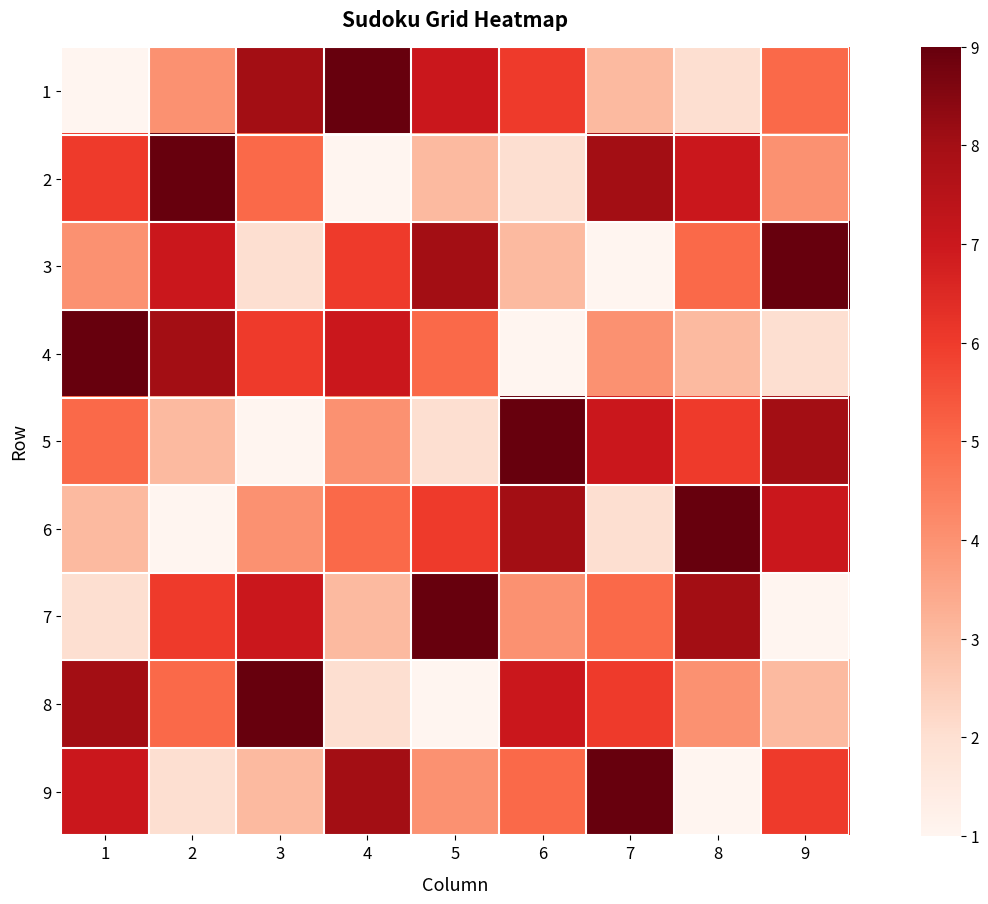

Rank the series at 2 from highest to lowest value.

2, 4, 3, 7, 8, 1, 5, 9, 6